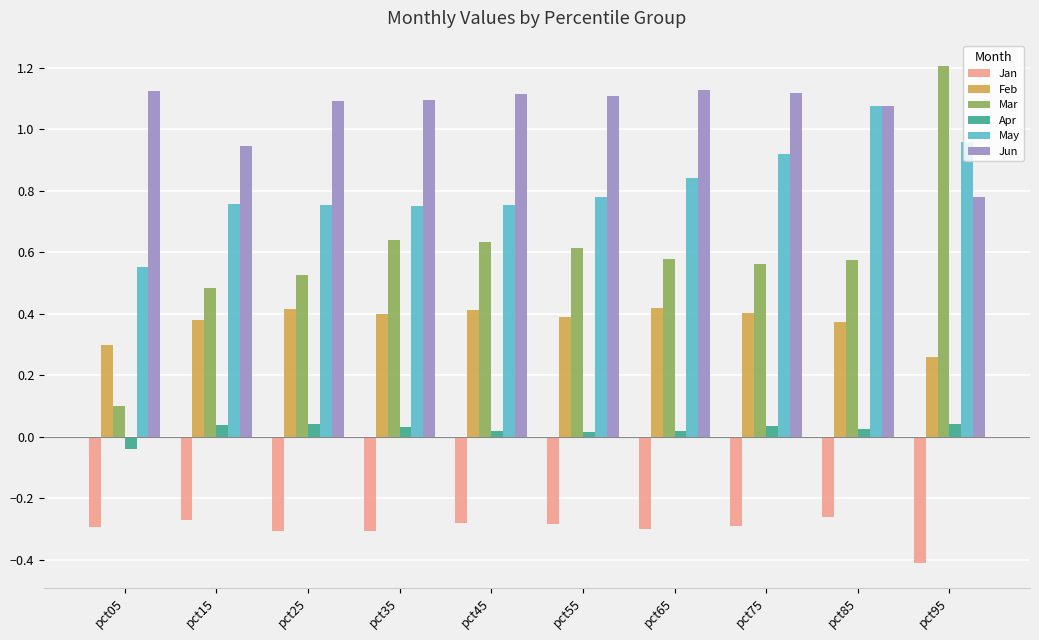

How many bars are there in each group?

6